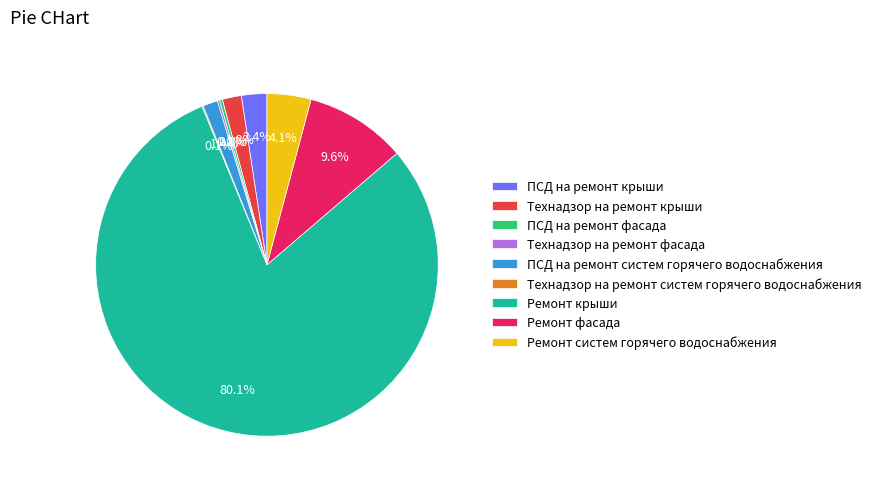

Does any single category account for the majority?

Yes